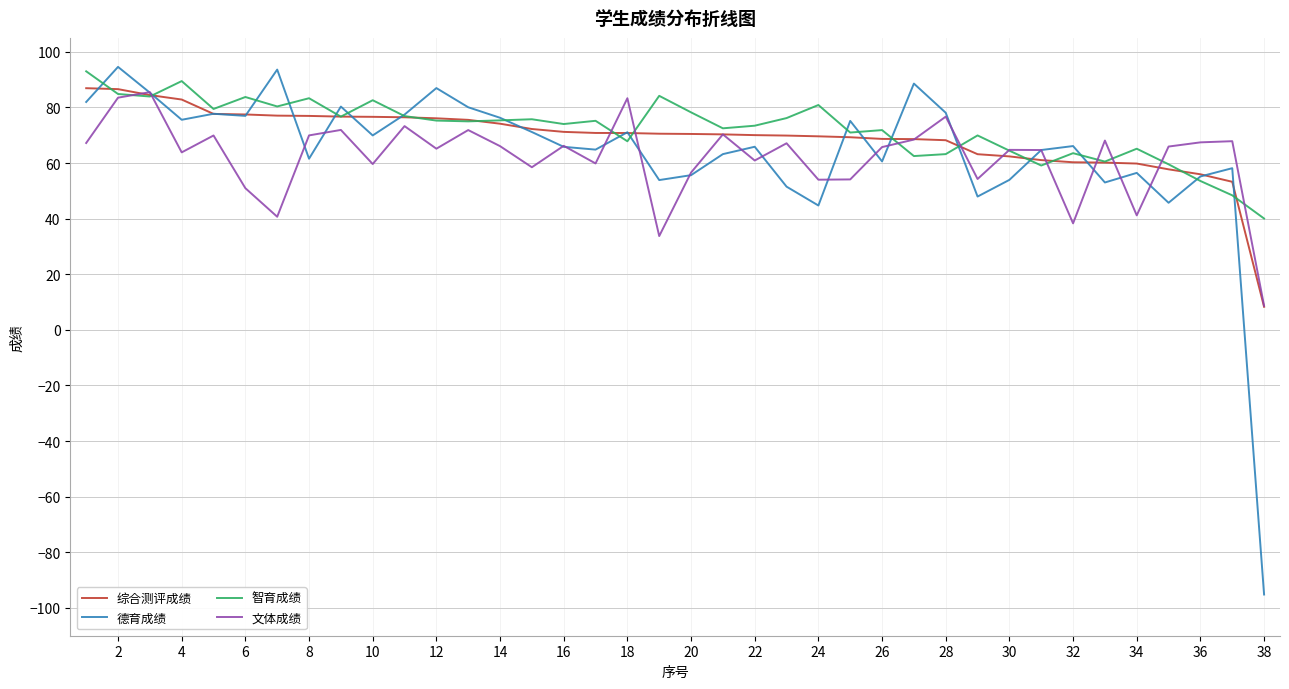

Which series has the widest spread of values?

德育成绩